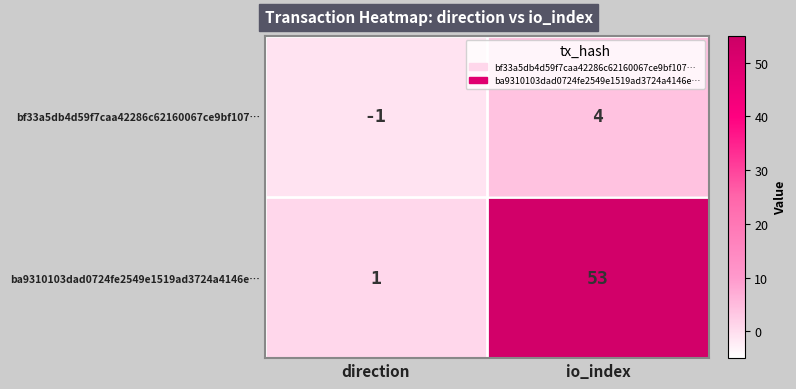

What is the greatest value displayed?

53